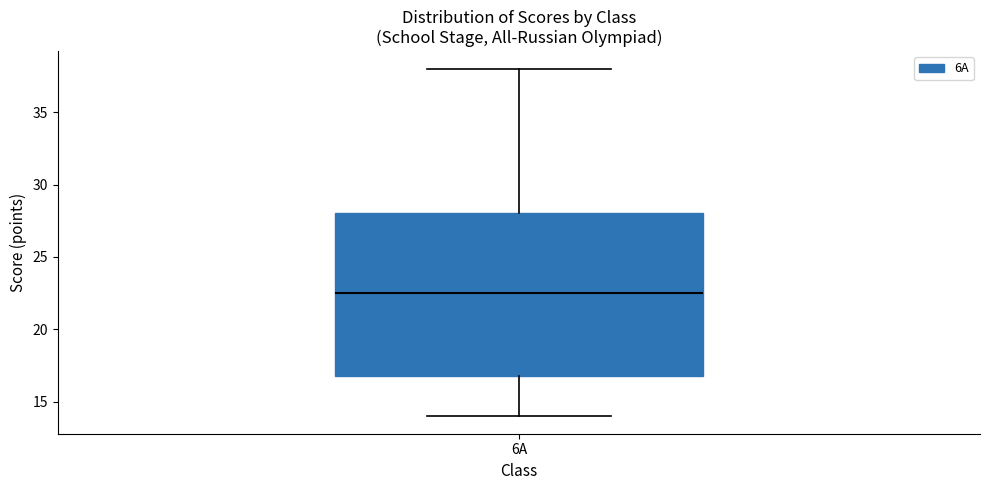

Where does the upper whisker of the box for 6А end on the y-axis? The values are not printed on the chart, so give them approximately, as read against the axis.

38.0